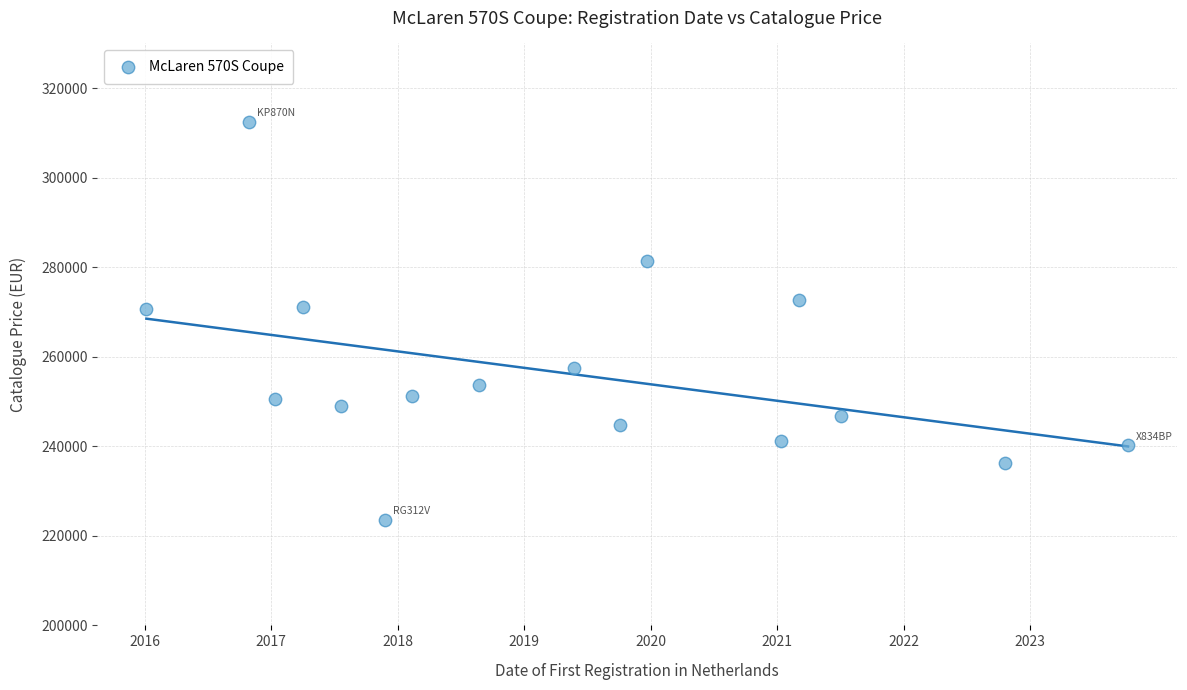

What is the range of Y values (max minus min)?

88851